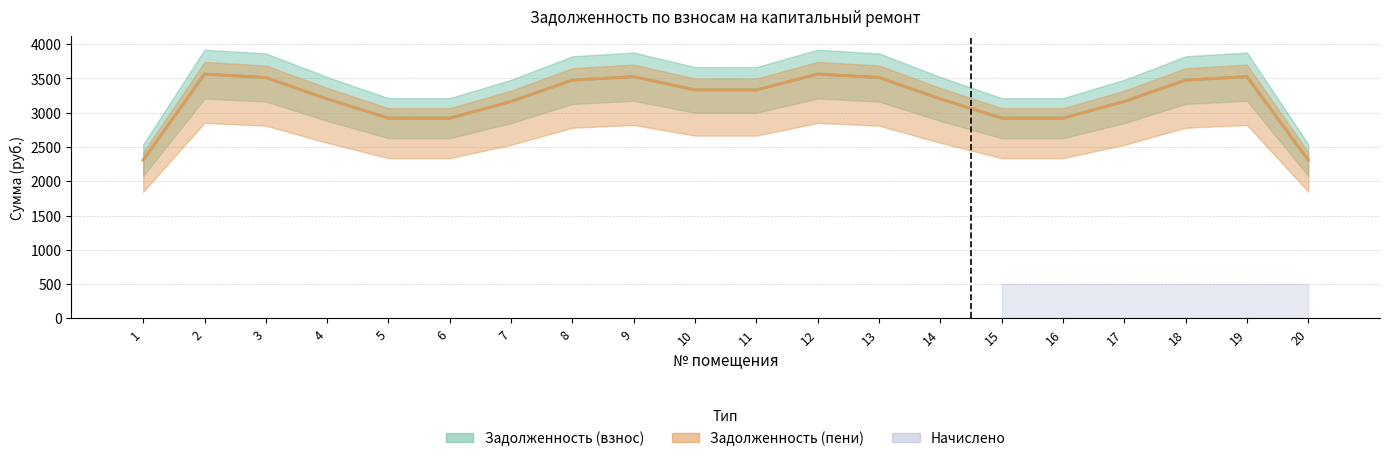

Which label corresponds to the smallest value in the chart?

1